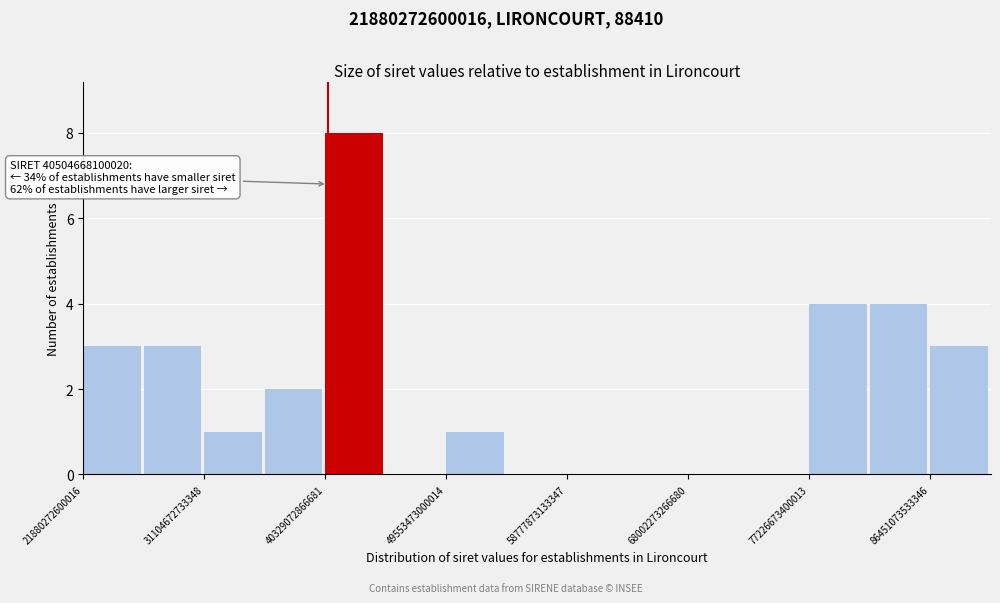

Over which range of the x-axis is the bar tallest?

40000000000000 to 45000000000000